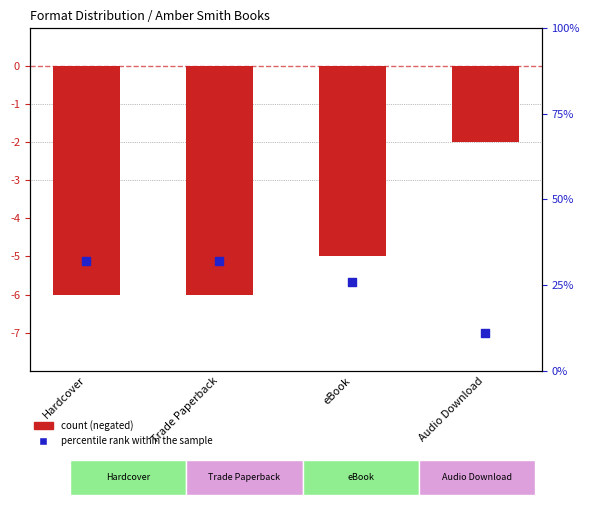

Which series has the largest Y range (max minus min)?

percentile rank within the sample